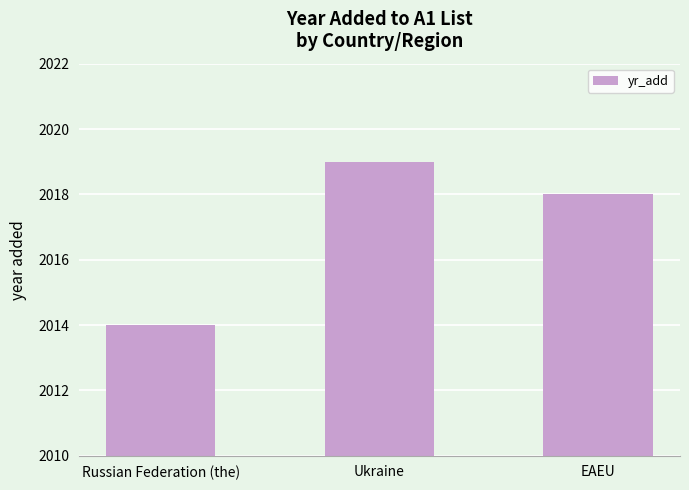

What position from the right is EAEU?

1